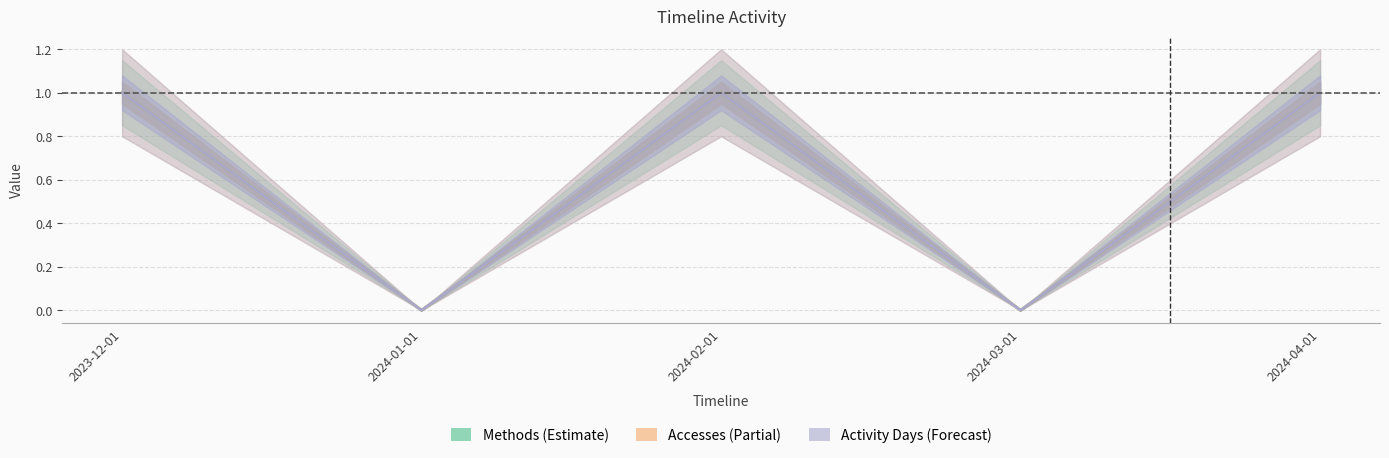

At which category does the chart reach its minimum across all series?

2024-01-01